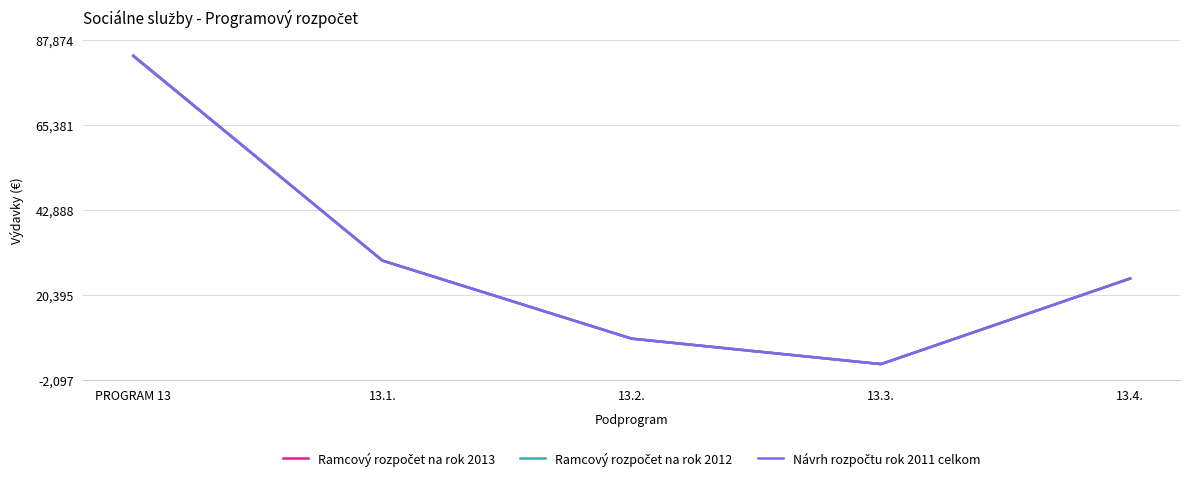

At which category is the sum across all series the highest?

PROGRAM 13